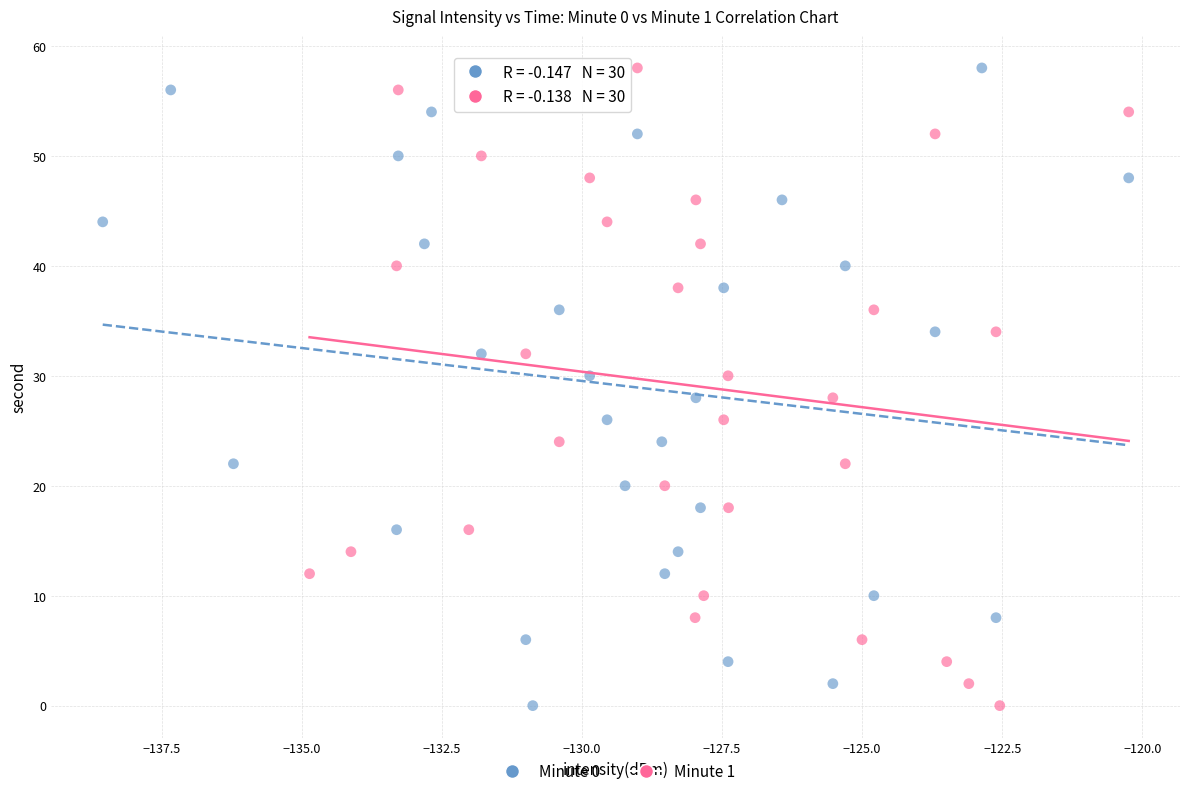

What are all the series names shown in the legend?

Minute 0, Minute 1